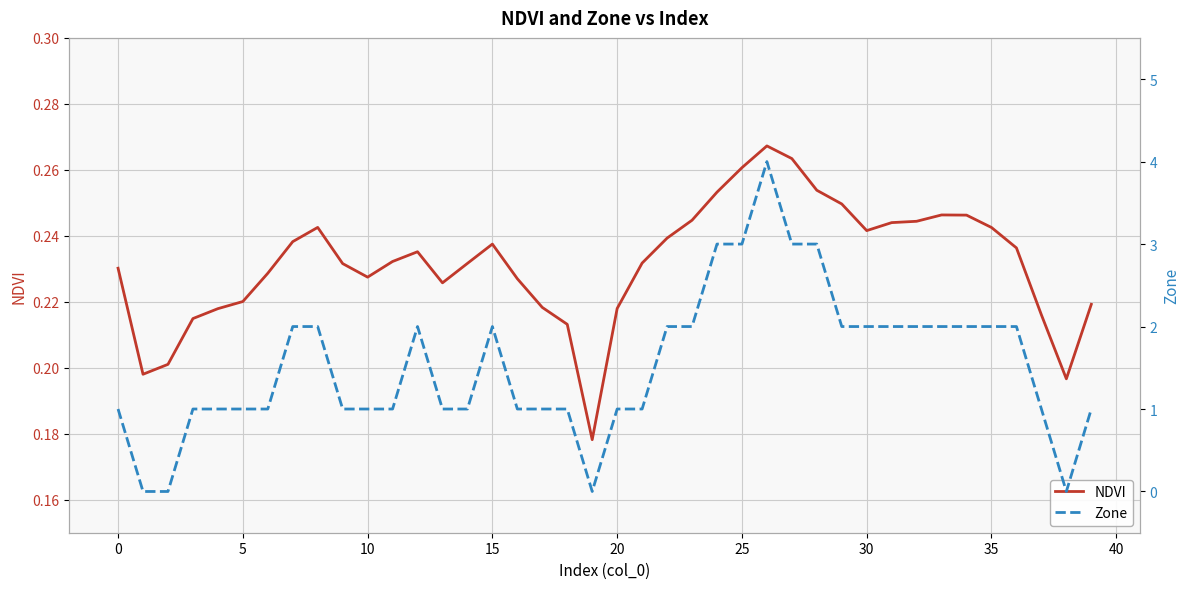

True or false: Zone and NDVI cross at least once.

True